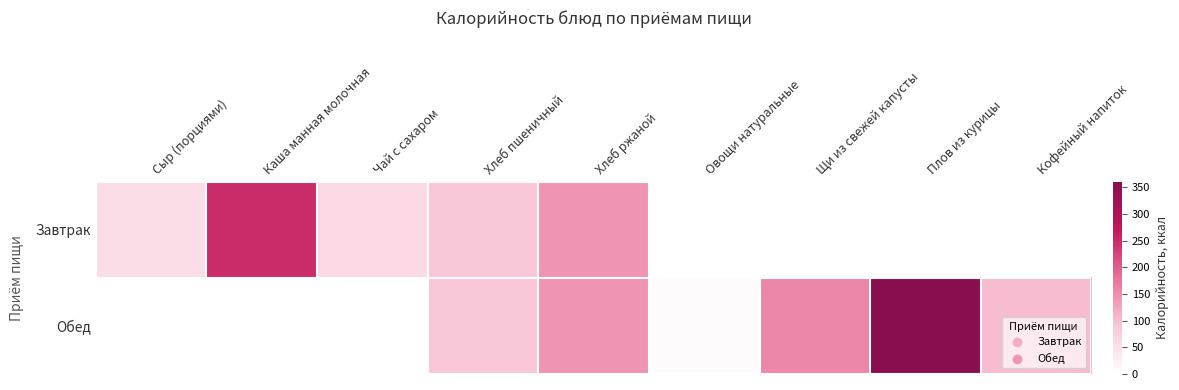

Between Чай с сахаром and Хлеб ржаной, which series saw the biggest shift?

Завтрак